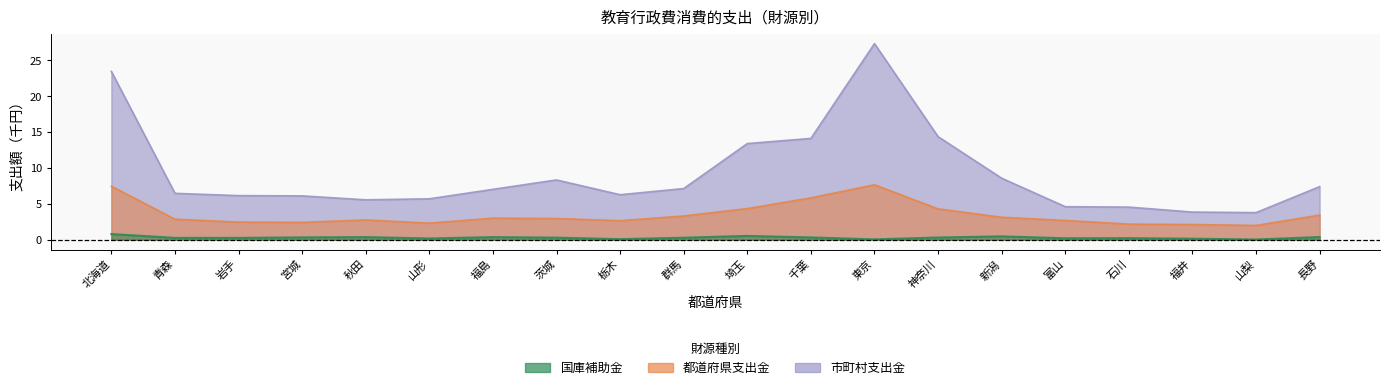

The value of 都道府県支出金 at 宮城 is 2.4. True or false?

True